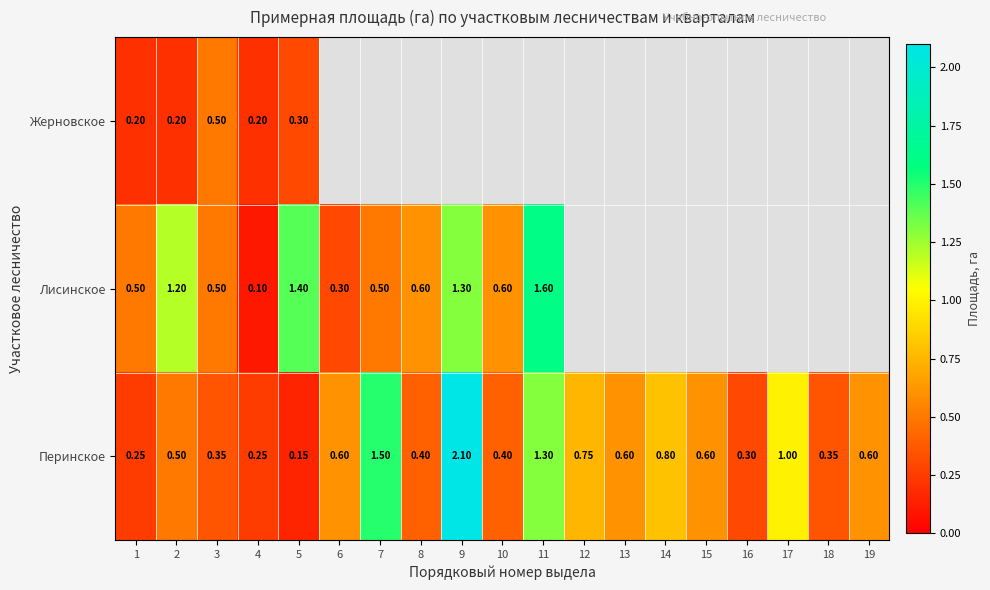

What is the maximum value shown in the chart?

2.1